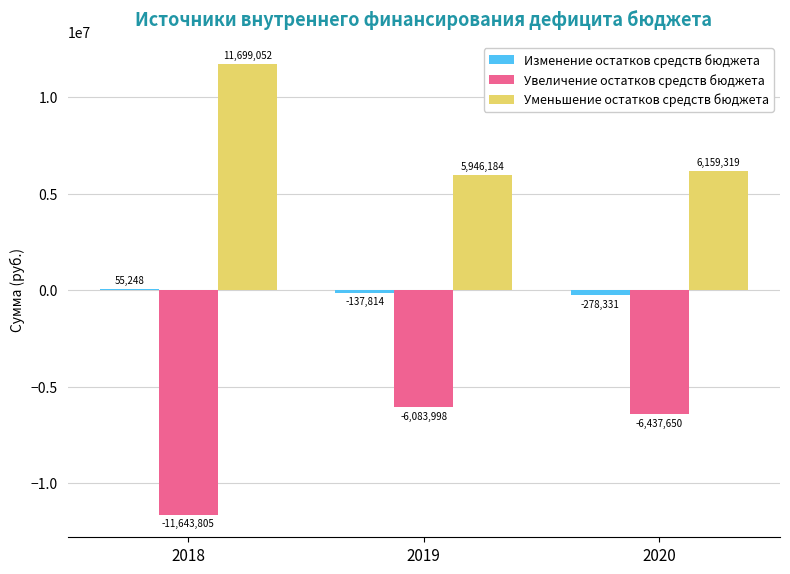

At which category is the sum across all series the highest?

2018